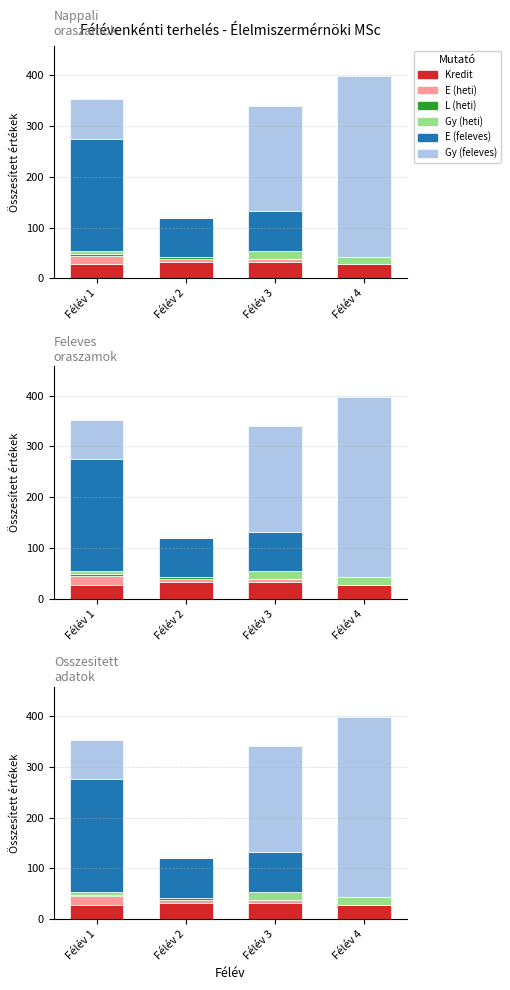

Reading left to right, transcribe all the data shown in this chart.

Kredit: 28	32	32	28
E (heti): 17	6	6	0
L (heti): 3	4	0	0
Gy (heti): 6	0	16	15
E (feleves): 221	78	78	0
Gy (feleves): 78	0	208	355